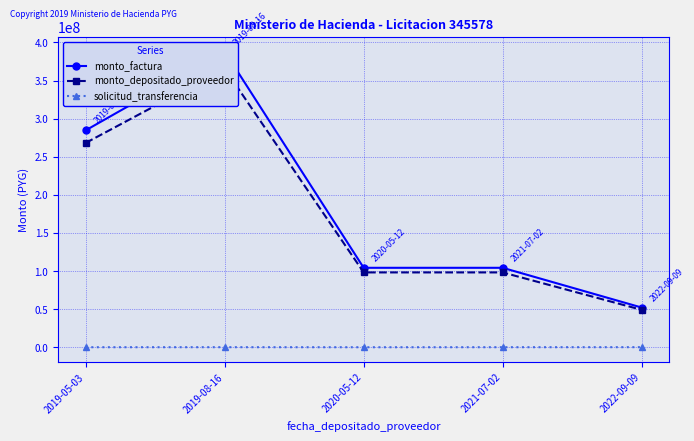

Where is monto_factura nearest to the value 220115511?

2019-05-03